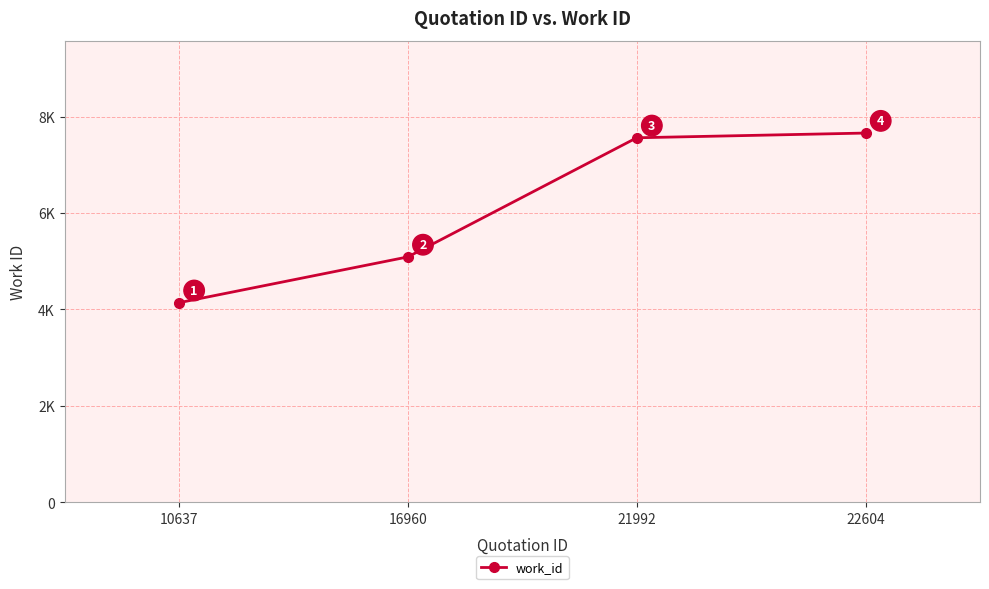

What is the value of the 1st point from the left?

4138